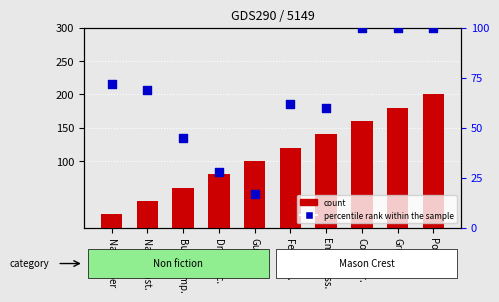

What are all the series names shown in the legend?

count, percentile rank within the sample